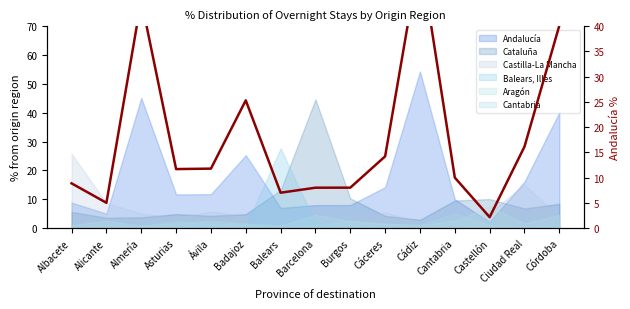

What is the difference between the maximum and minimum values?

52.2